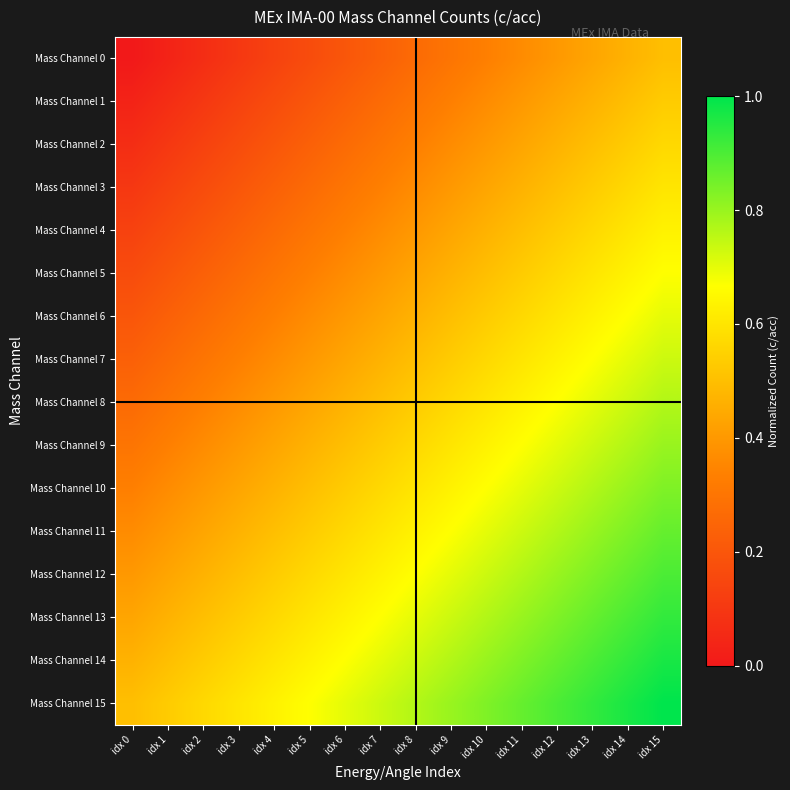

Reading left to right, extract all data points from this chart.

Mass Channel 0: idx 0=0.0	idx 1=0.0	idx 2=0.1	idx 3=0.1	idx 4=0.1	idx 5=0.2	idx 6=0.2	idx 7=0.2	idx 8=0.3	idx 9=0.3	idx 10=0.3	idx 11=0.4	idx 12=0.4	idx 13=0.4	idx 14=0.5	idx 15=0.5
Mass Channel 1: idx 0=0.0	idx 1=0.1	idx 2=0.1	idx 3=0.1	idx 4=0.2	idx 5=0.2	idx 6=0.2	idx 7=0.3	idx 8=0.3	idx 9=0.3	idx 10=0.4	idx 11=0.4	idx 12=0.4	idx 13=0.5	idx 14=0.5	idx 15=0.5
Mass Channel 2: idx 0=0.1	idx 1=0.1	idx 2=0.1	idx 3=0.2	idx 4=0.2	idx 5=0.2	idx 6=0.3	idx 7=0.3	idx 8=0.3	idx 9=0.4	idx 10=0.4	idx 11=0.4	idx 12=0.5	idx 13=0.5	idx 14=0.5	idx 15=0.6
Mass Channel 3: idx 0=0.1	idx 1=0.1	idx 2=0.2	idx 3=0.2	idx 4=0.2	idx 5=0.3	idx 6=0.3	idx 7=0.3	idx 8=0.4	idx 9=0.4	idx 10=0.4	idx 11=0.5	idx 12=0.5	idx 13=0.5	idx 14=0.6	idx 15=0.6
Mass Channel 4: idx 0=0.1	idx 1=0.2	idx 2=0.2	idx 3=0.2	idx 4=0.3	idx 5=0.3	idx 6=0.3	idx 7=0.4	idx 8=0.4	idx 9=0.4	idx 10=0.5	idx 11=0.5	idx 12=0.5	idx 13=0.6	idx 14=0.6	idx 15=0.6
Mass Channel 5: idx 0=0.2	idx 1=0.2	idx 2=0.2	idx 3=0.3	idx 4=0.3	idx 5=0.3	idx 6=0.4	idx 7=0.4	idx 8=0.4	idx 9=0.5	idx 10=0.5	idx 11=0.5	idx 12=0.6	idx 13=0.6	idx 14=0.6	idx 15=0.7
Mass Channel 6: idx 0=0.2	idx 1=0.2	idx 2=0.3	idx 3=0.3	idx 4=0.3	idx 5=0.4	idx 6=0.4	idx 7=0.4	idx 8=0.5	idx 9=0.5	idx 10=0.5	idx 11=0.6	idx 12=0.6	idx 13=0.6	idx 14=0.7	idx 15=0.7
Mass Channel 7: idx 0=0.2	idx 1=0.3	idx 2=0.3	idx 3=0.3	idx 4=0.4	idx 5=0.4	idx 6=0.4	idx 7=0.5	idx 8=0.5	idx 9=0.5	idx 10=0.6	idx 11=0.6	idx 12=0.6	idx 13=0.7	idx 14=0.7	idx 15=0.7
Mass Channel 8: idx 0=0.3	idx 1=0.3	idx 2=0.3	idx 3=0.4	idx 4=0.4	idx 5=0.4	idx 6=0.5	idx 7=0.5	idx 8=0.5	idx 9=0.6	idx 10=0.6	idx 11=0.6	idx 12=0.7	idx 13=0.7	idx 14=0.7	idx 15=0.8
Mass Channel 9: idx 0=0.3	idx 1=0.3	idx 2=0.4	idx 3=0.4	idx 4=0.4	idx 5=0.5	idx 6=0.5	idx 7=0.5	idx 8=0.6	idx 9=0.6	idx 10=0.6	idx 11=0.7	idx 12=0.7	idx 13=0.7	idx 14=0.8	idx 15=0.8
Mass Channel 10: idx 0=0.3	idx 1=0.4	idx 2=0.4	idx 3=0.4	idx 4=0.5	idx 5=0.5	idx 6=0.5	idx 7=0.6	idx 8=0.6	idx 9=0.6	idx 10=0.7	idx 11=0.7	idx 12=0.7	idx 13=0.8	idx 14=0.8	idx 15=0.8
Mass Channel 11: idx 0=0.4	idx 1=0.4	idx 2=0.4	idx 3=0.5	idx 4=0.5	idx 5=0.5	idx 6=0.6	idx 7=0.6	idx 8=0.6	idx 9=0.7	idx 10=0.7	idx 11=0.7	idx 12=0.8	idx 13=0.8	idx 14=0.8	idx 15=0.9
Mass Channel 12: idx 0=0.4	idx 1=0.4	idx 2=0.5	idx 3=0.5	idx 4=0.5	idx 5=0.6	idx 6=0.6	idx 7=0.6	idx 8=0.7	idx 9=0.7	idx 10=0.7	idx 11=0.8	idx 12=0.8	idx 13=0.8	idx 14=0.9	idx 15=0.9
Mass Channel 13: idx 0=0.4	idx 1=0.5	idx 2=0.5	idx 3=0.5	idx 4=0.6	idx 5=0.6	idx 6=0.6	idx 7=0.7	idx 8=0.7	idx 9=0.7	idx 10=0.8	idx 11=0.8	idx 12=0.8	idx 13=0.9	idx 14=0.9	idx 15=0.9
Mass Channel 14: idx 0=0.5	idx 1=0.5	idx 2=0.5	idx 3=0.6	idx 4=0.6	idx 5=0.6	idx 6=0.7	idx 7=0.7	idx 8=0.7	idx 9=0.8	idx 10=0.8	idx 11=0.8	idx 12=0.9	idx 13=0.9	idx 14=0.9	idx 15=1.0
Mass Channel 15: idx 0=0.5	idx 1=0.5	idx 2=0.6	idx 3=0.6	idx 4=0.6	idx 5=0.7	idx 6=0.7	idx 7=0.7	idx 8=0.8	idx 9=0.8	idx 10=0.8	idx 11=0.9	idx 12=0.9	idx 13=0.9	idx 14=1.0	idx 15=1.0